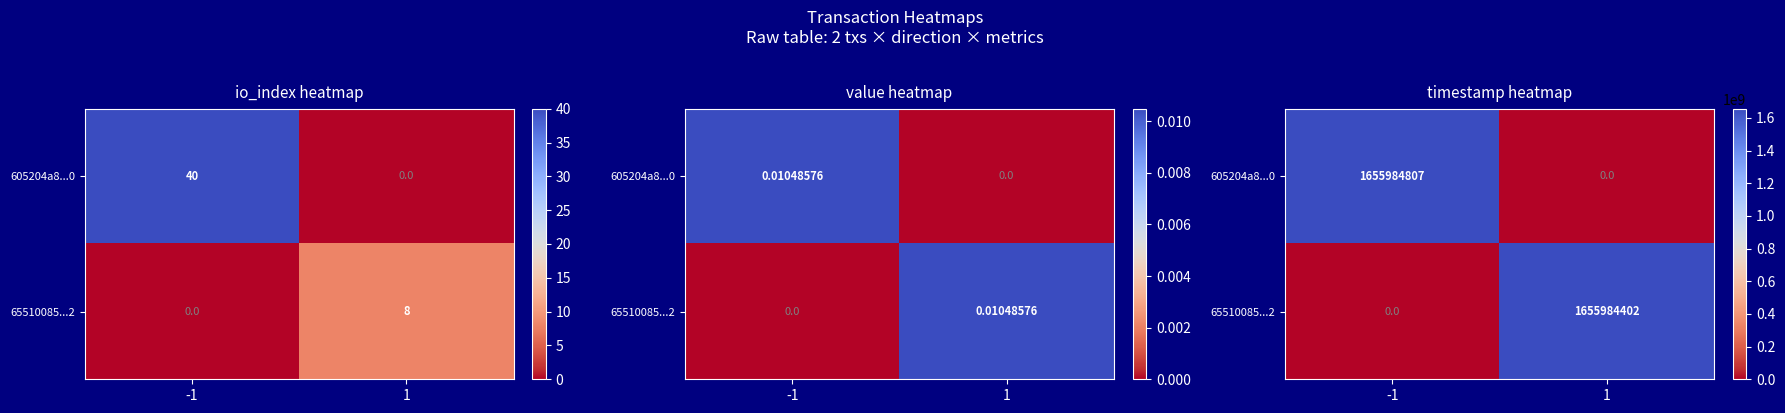

What is the sum of the 605204a8...0 values at -1 and 1?

1655984807